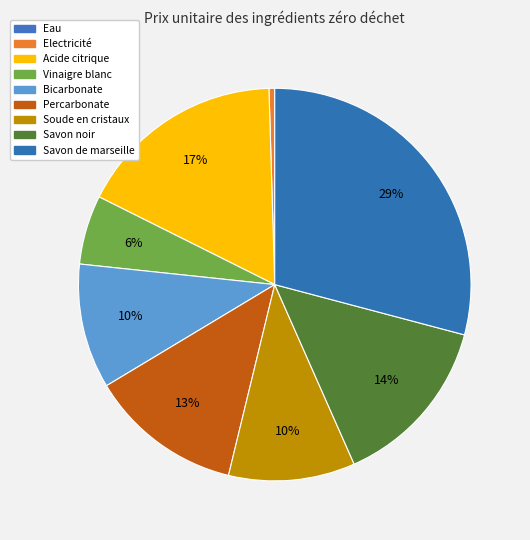

Rank the categories by value from highest to lowest.

Savon de marseille, Acide citrique, Savon noir, Percarbonate, Soude en cristaux, Bicarbonate, Vinaigre blanc, Electricité, Eau